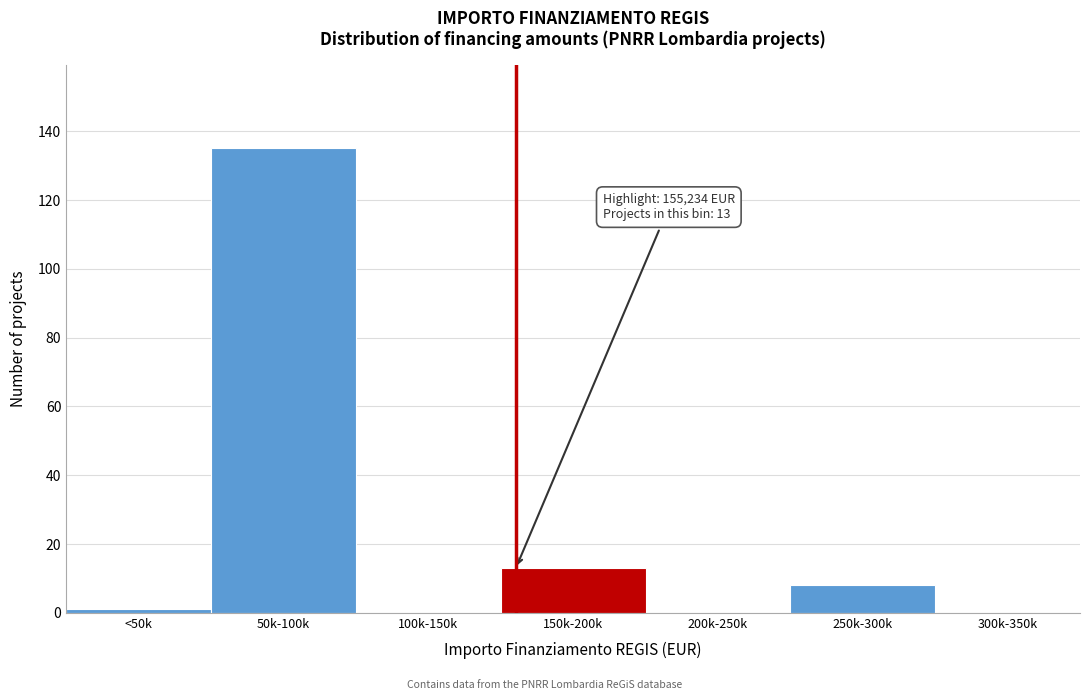

Reading left to right, what are all the values shown in this chart?

<50k=1	50k-100k=135	100k-150k=0	150k-200k=13	200k-250k=0	250k-300k=8	300k-350k=0